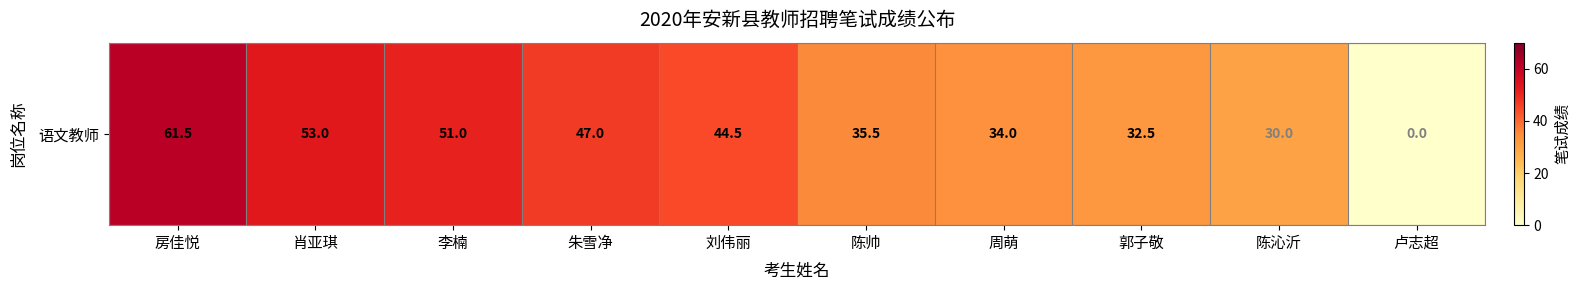

What value does the data have at 朱雪净?

47.0